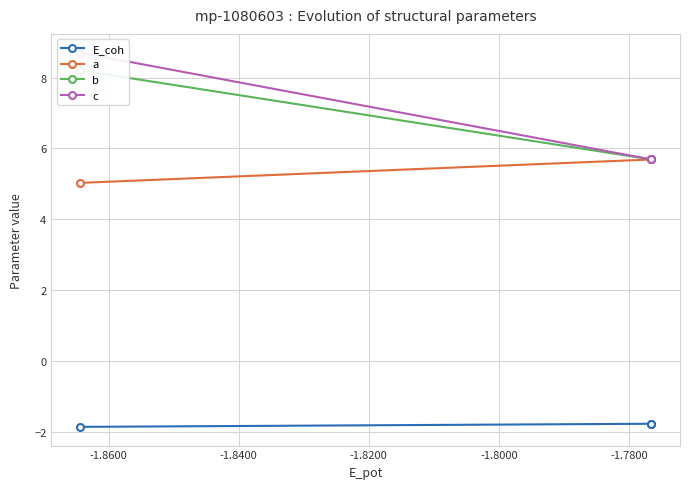

What is the minimum value for E_coh?

-1.9